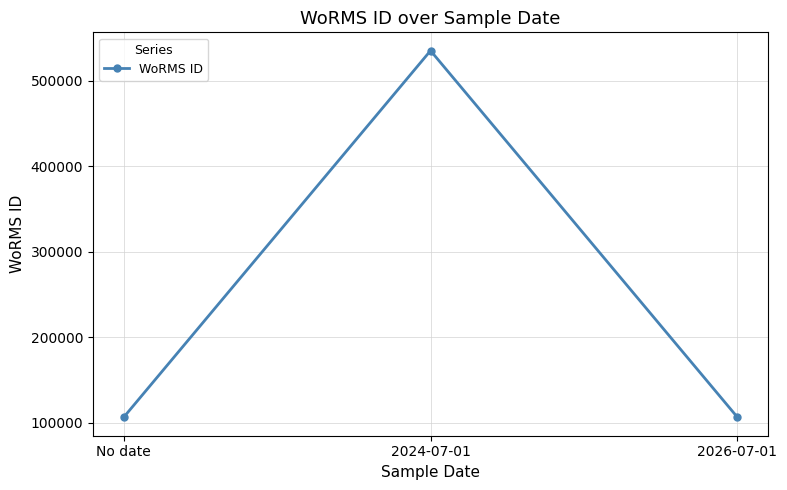

Which category has the highest value across all series?

2024-07-01